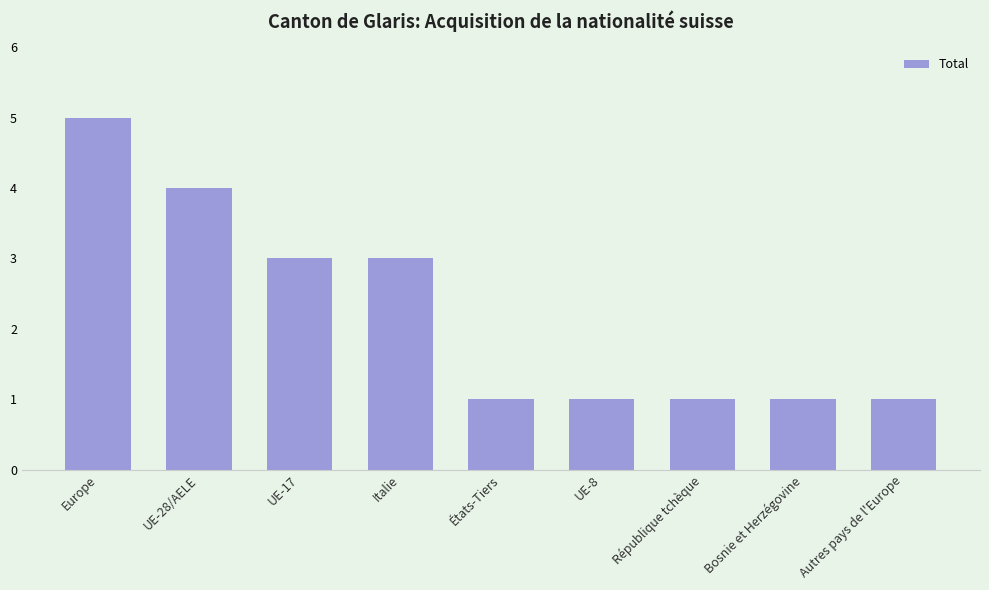

Between UE-28/AELE and Italie, which is larger?

UE-28/AELE